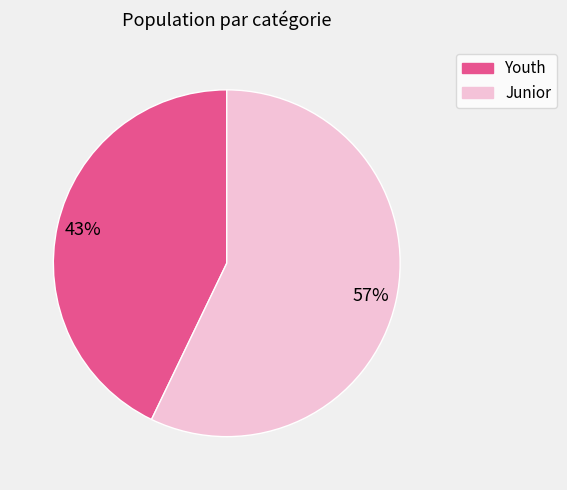

Between Youth and Junior, which is larger?

Junior